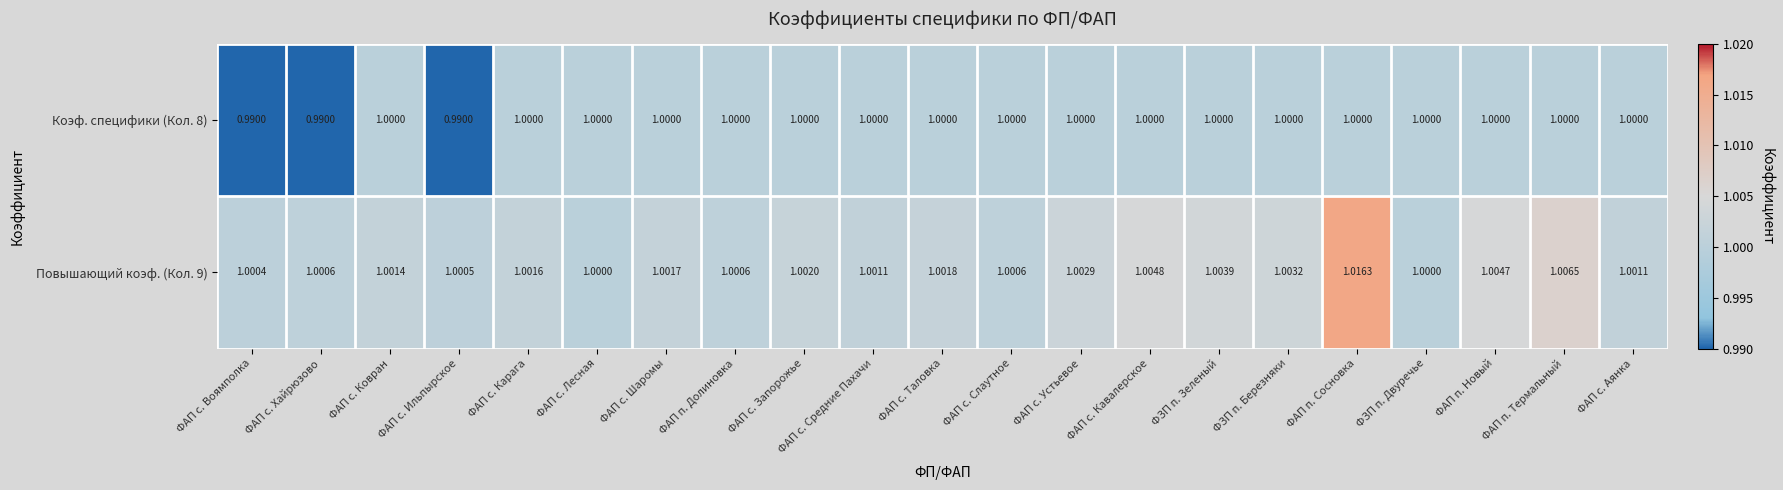

Which category has the highest value in the Повышающий коэф. (Кол. 9) series?

ФАП п. Сосновка